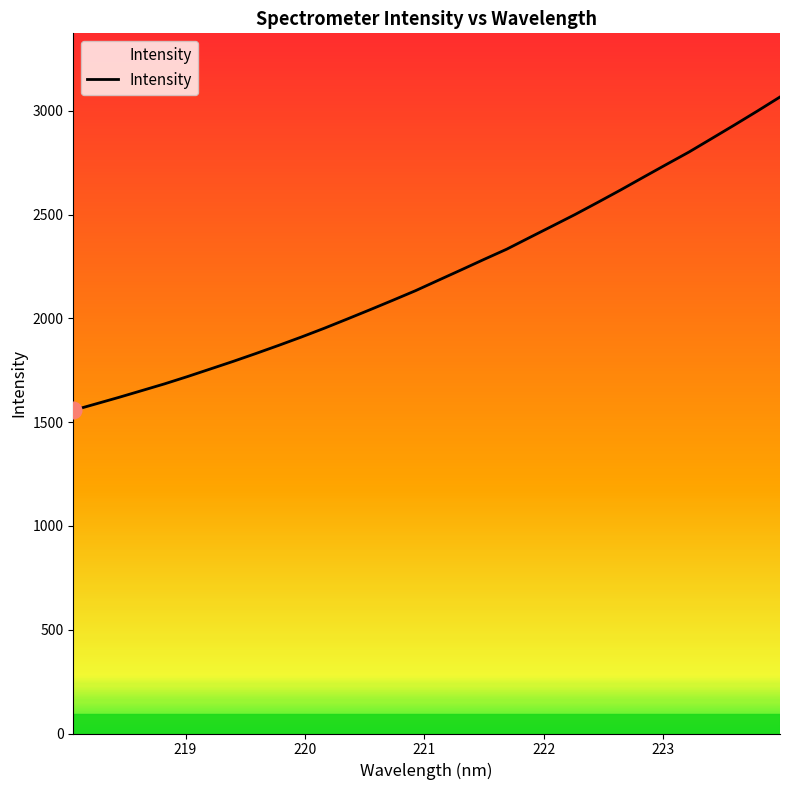

Count the number of values greater than 2183.

16